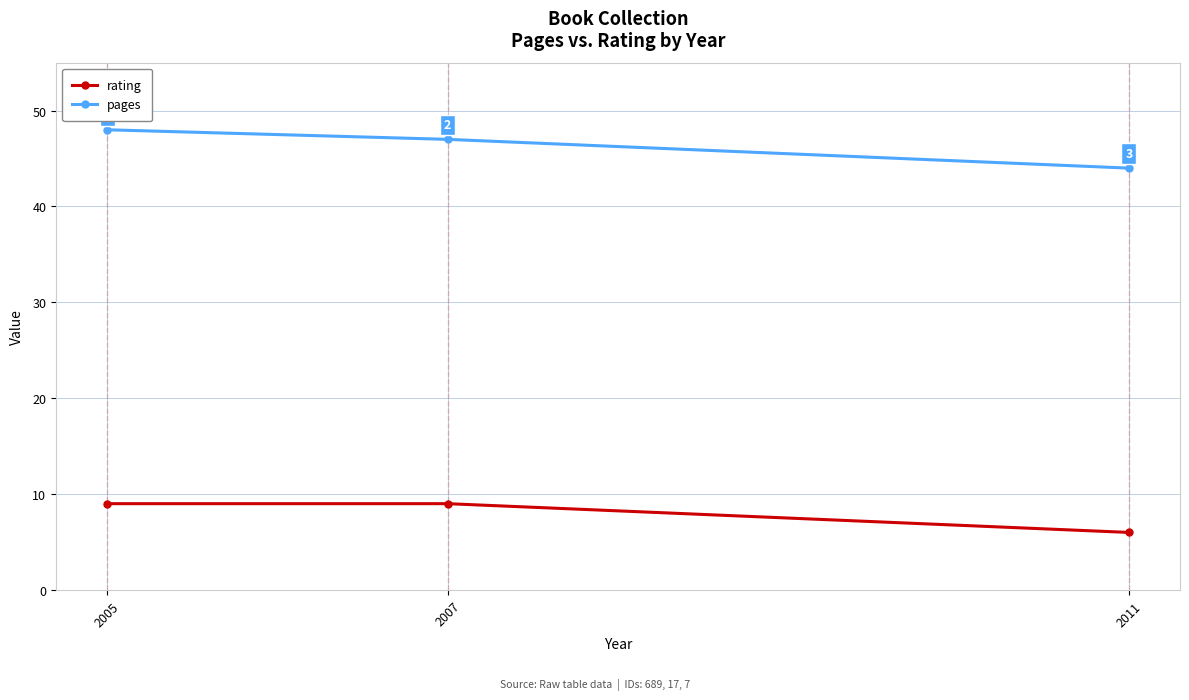

What is the approximate value of pages at 2007?

47